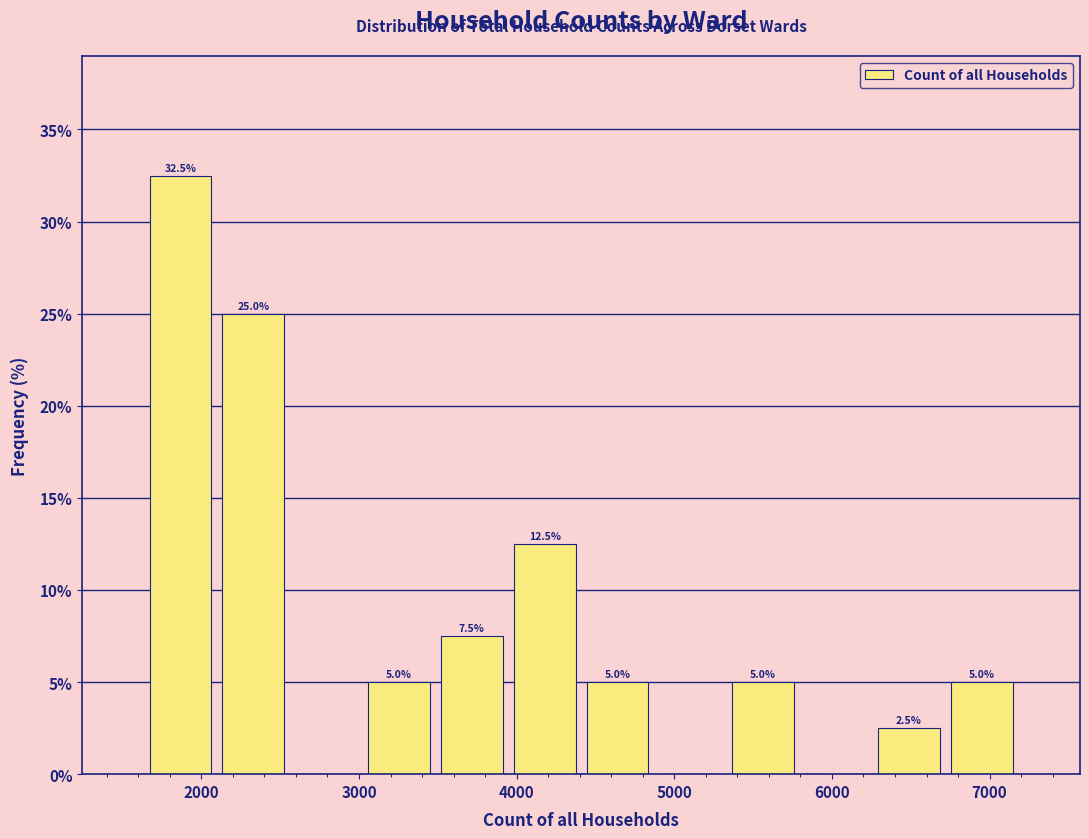

Which range on the x-axis has the tallest bar?

1600 to 2100